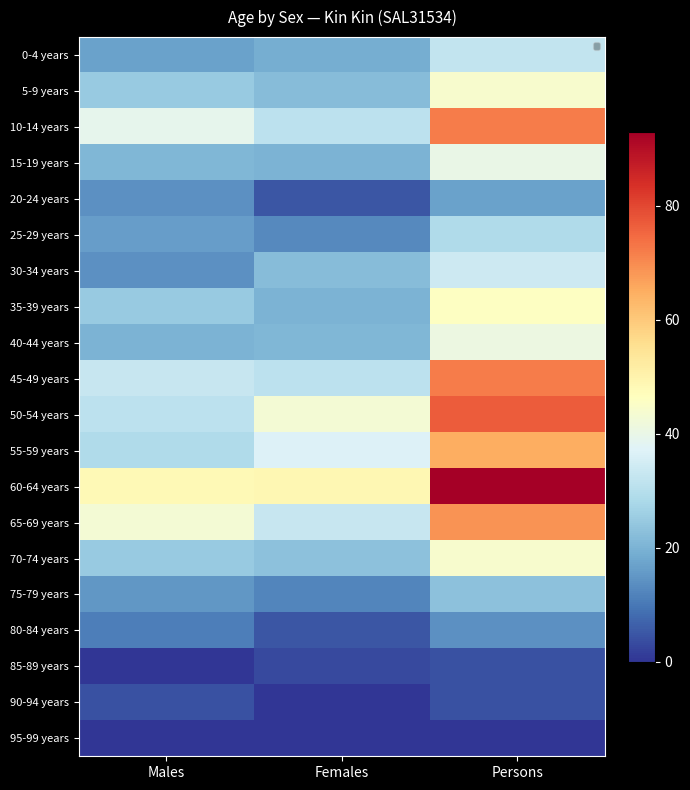

How many values in the 35-39 years series exceed 25?

1